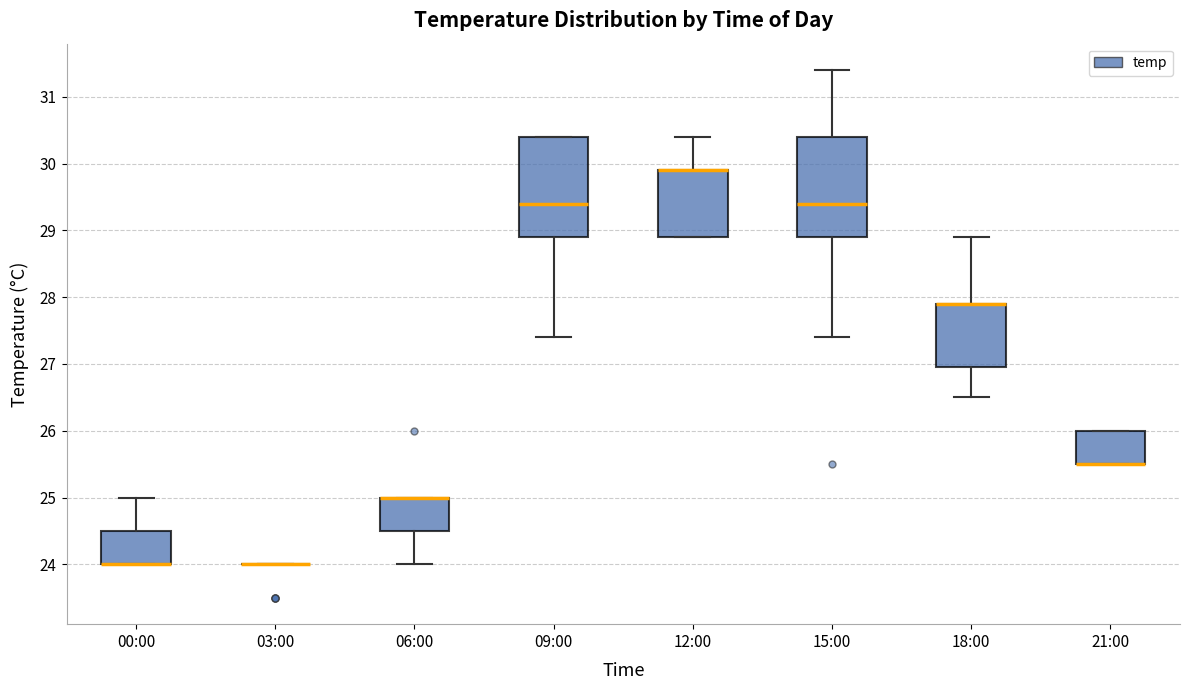

Reading left to right, transcribe this box plot: for each box, give where its median line is, the range the box spans, and where its two whiskers end, as read against the y-axis. The values are not printed on the chart, so give them approximately, as read against the axis.

00:00: median 24.0 (drawn on the box's lower edge), box 24.0 to 24.5, whiskers 24.0 to 25.0
03:00: box collapsed to a line at 24.0, whiskers 24.0 to 24.0
06:00: median 25.0 (drawn on the box's upper edge), box 24.5 to 25.0, whiskers 24.0 to 25.0
09:00: median 29.4, box 28.9 to 30.4, whiskers 27.4 to 30.4
12:00: median 29.9 (drawn on the box's upper edge), box 28.9 to 29.9, whiskers 28.9 to 30.4
15:00: median 29.4, box 28.9 to 30.4, whiskers 27.4 to 31.4
18:00: median 27.9 (drawn on the box's upper edge), box 27.0 to 27.9, whiskers 26.5 to 28.9
21:00: median 25.5 (drawn on the box's lower edge), box 25.5 to 26.0, whiskers 25.5 to 26.0